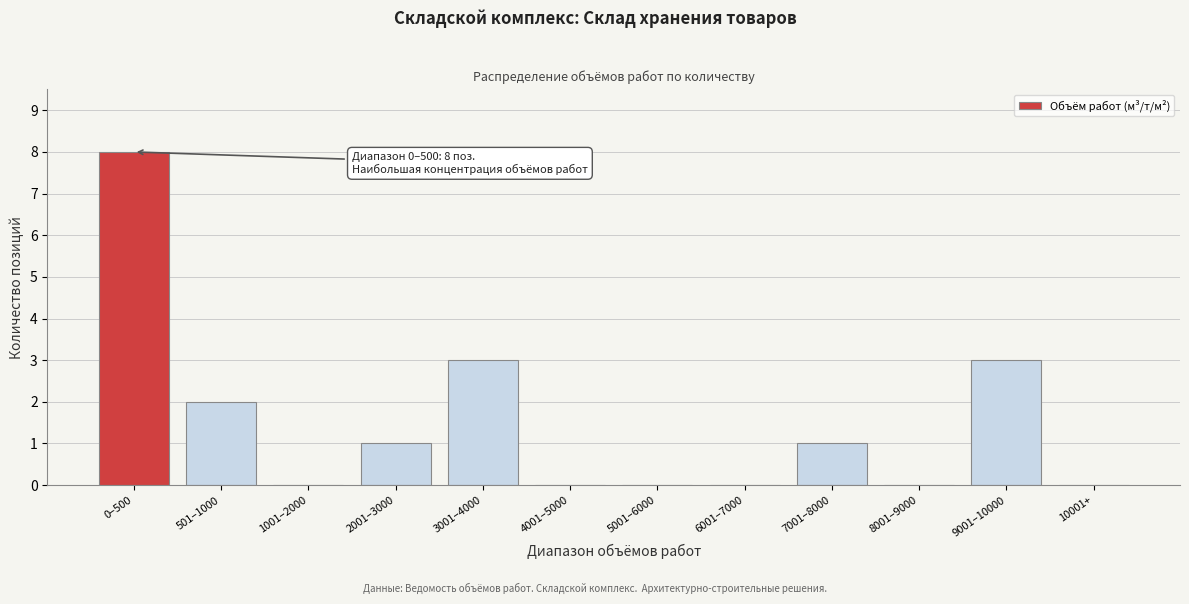

Reading right to left, list all the values displayed in this chart.

10001+=0	9001–10000=3	8001–9000=0	7001–8000=1	6001–7000=0	5001–6000=0	4001–5000=0	3001–4000=3	2001–3000=1	1001–2000=0	501–1000=2	0–500=8